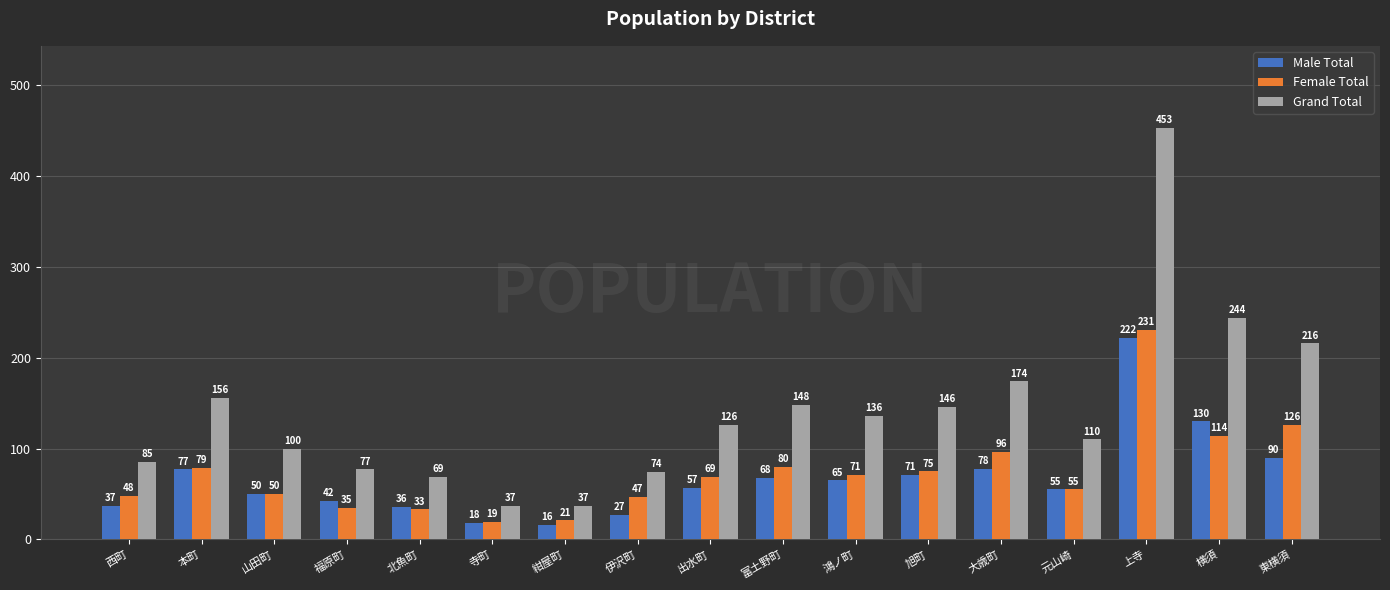

What is the value of the Female Total bar at the 1st from the left?

48